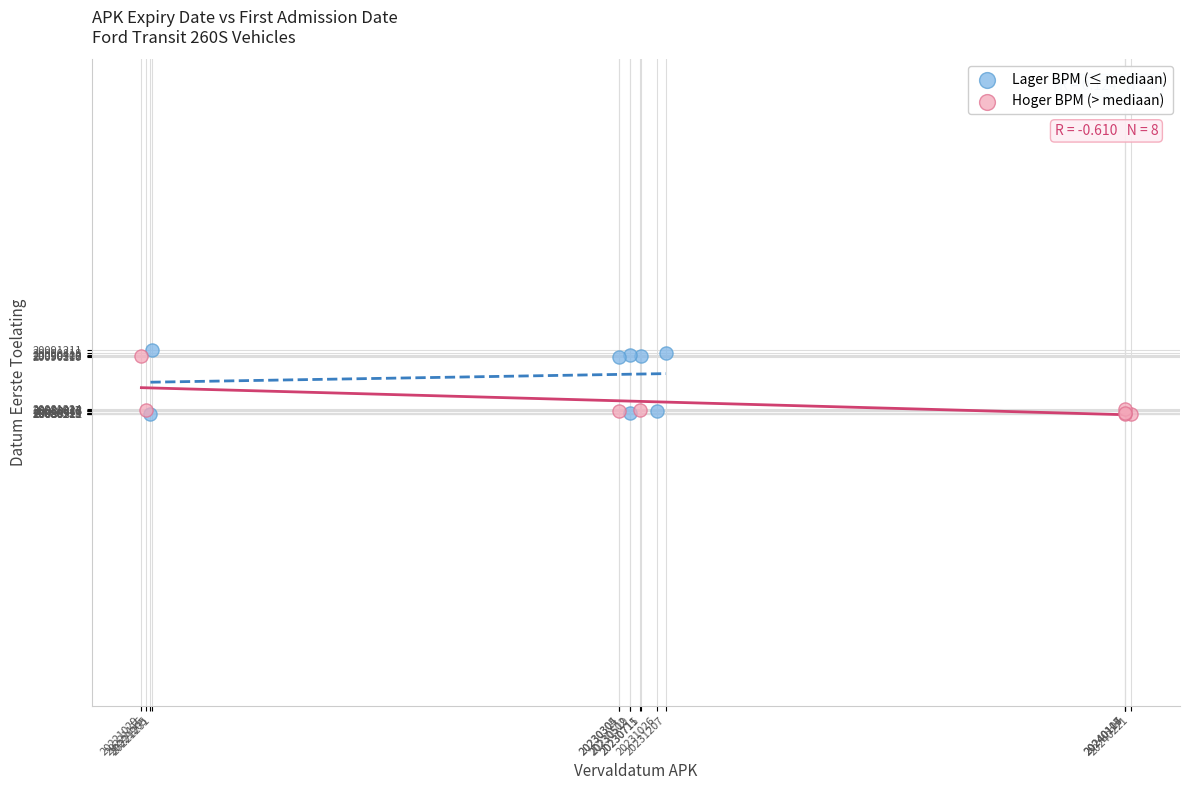

Which series has the widest spread of Y values?

Lager BPM (≤ mediaan)